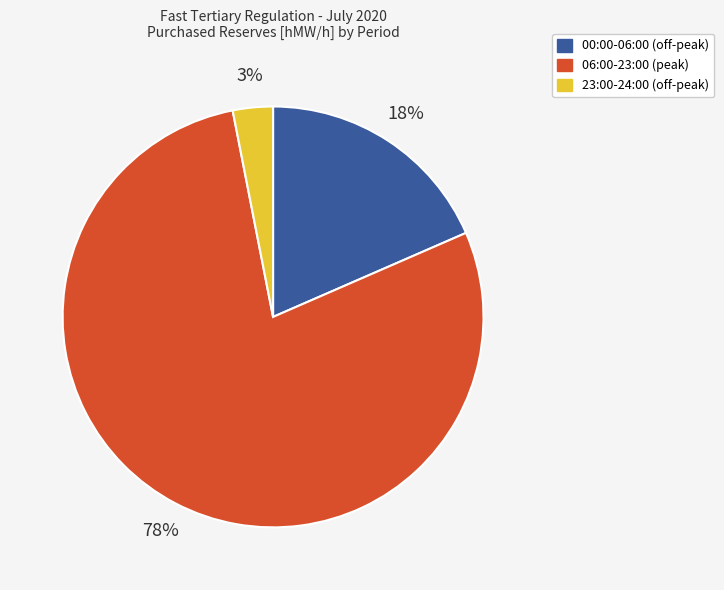

Is there a majority slice in this chart?

Yes